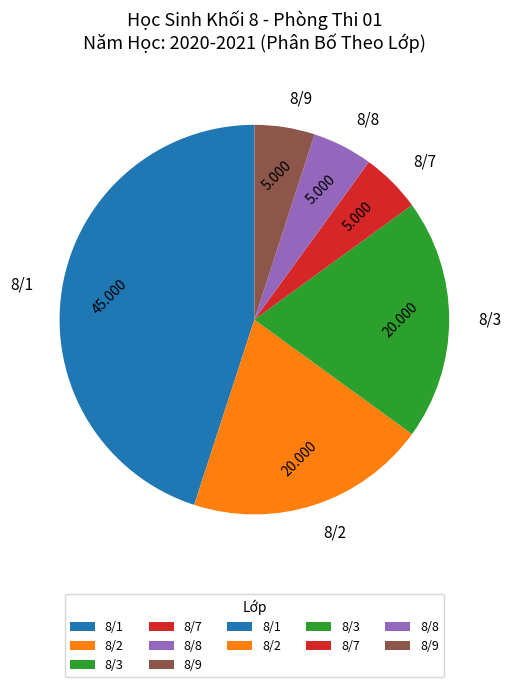

Is there a majority slice in this chart?

No